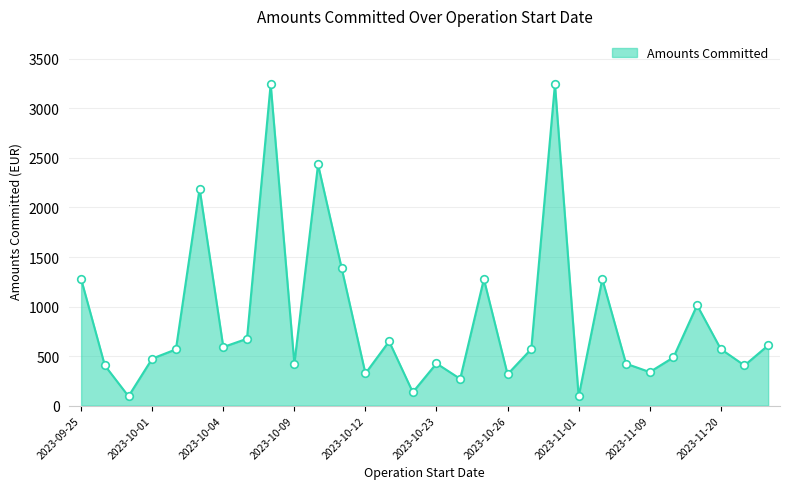

What is the minimum value shown in the chart?

93.0